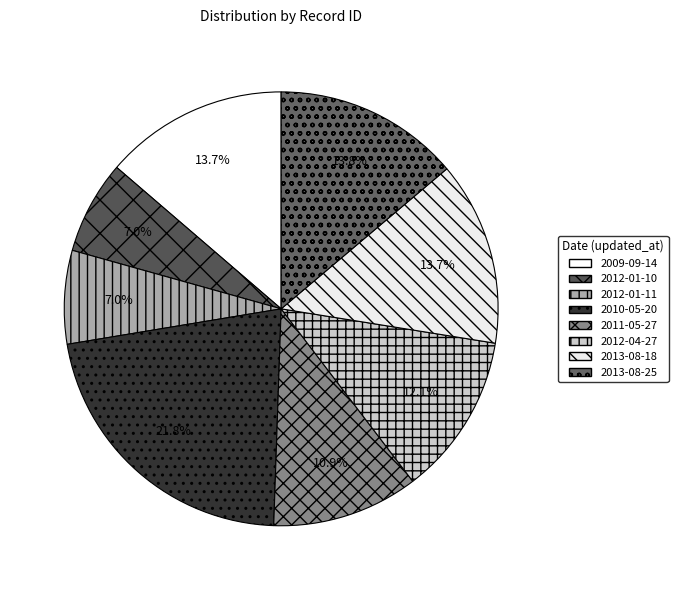

Does 2010-05-20 account for over 50% of the chart?

No